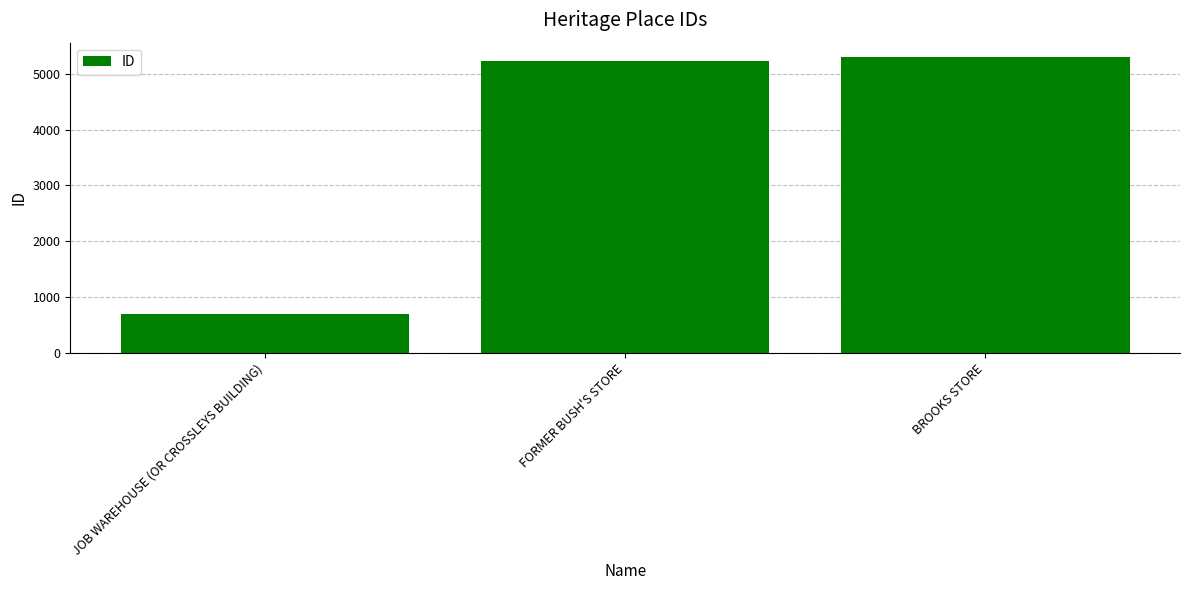

Are the bars horizontal?

No